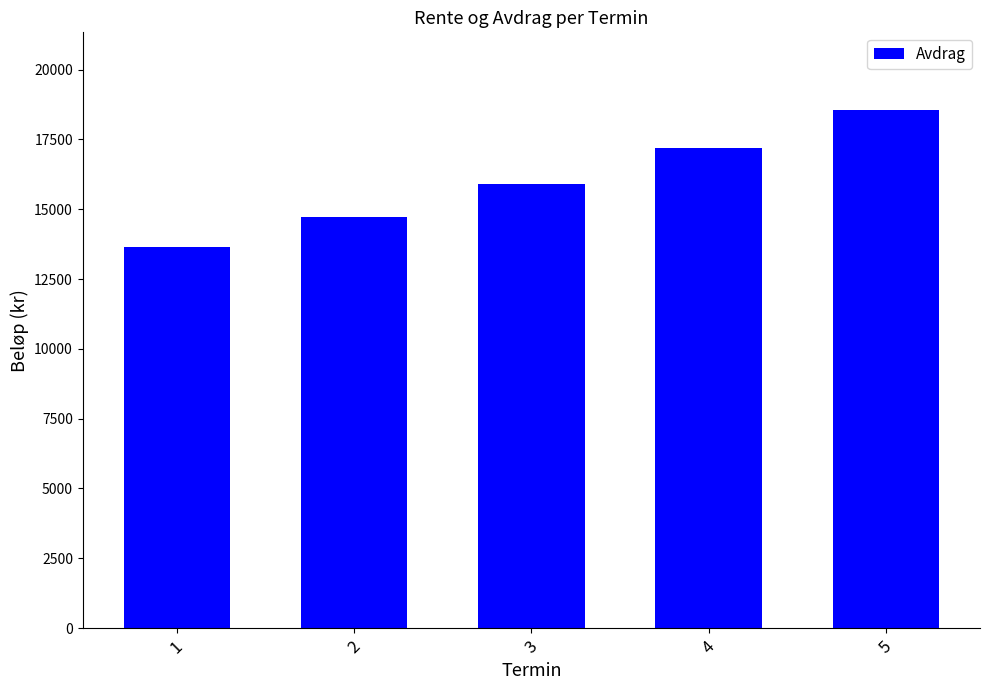

Reading left to right, what are all the values shown in this chart?

13637.0	14728.0	15906.2	17178.7	18553.0